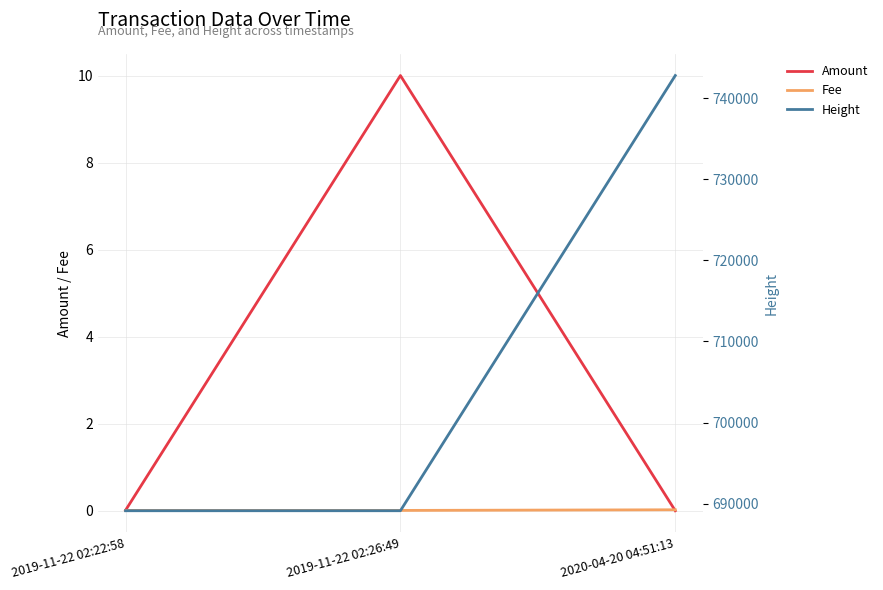

Which series has the widest spread of values?

Height